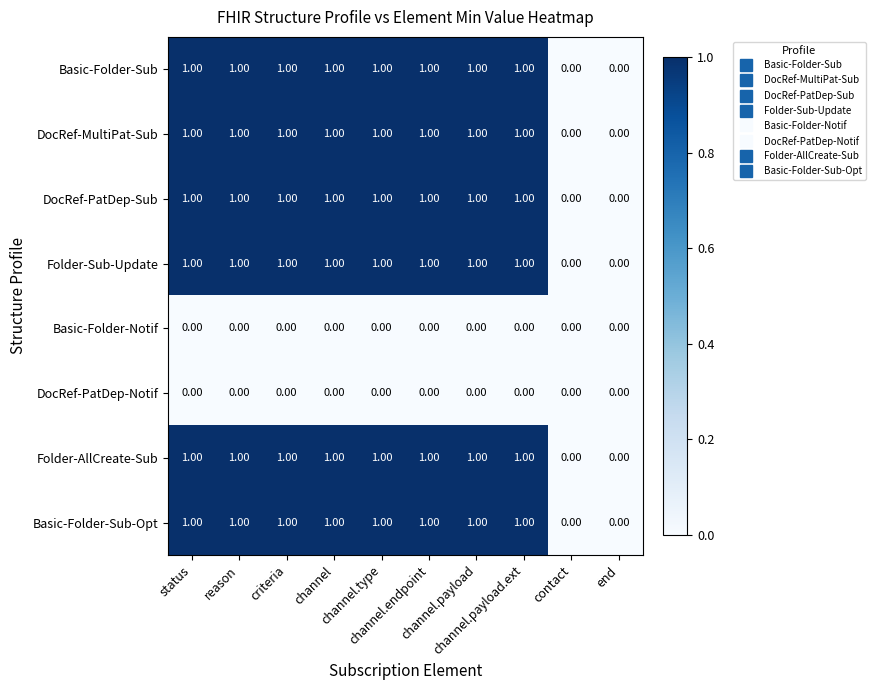

Rank the series by their maximum value, from highest to lowest.

Basic-Folder-Sub, DocRef-MultiPat-Sub, DocRef-PatDep-Sub, Folder-Sub-Update, Folder-AllCreate-Sub, Basic-Folder-Sub-Opt, Basic-Folder-Notif, DocRef-PatDep-Notif